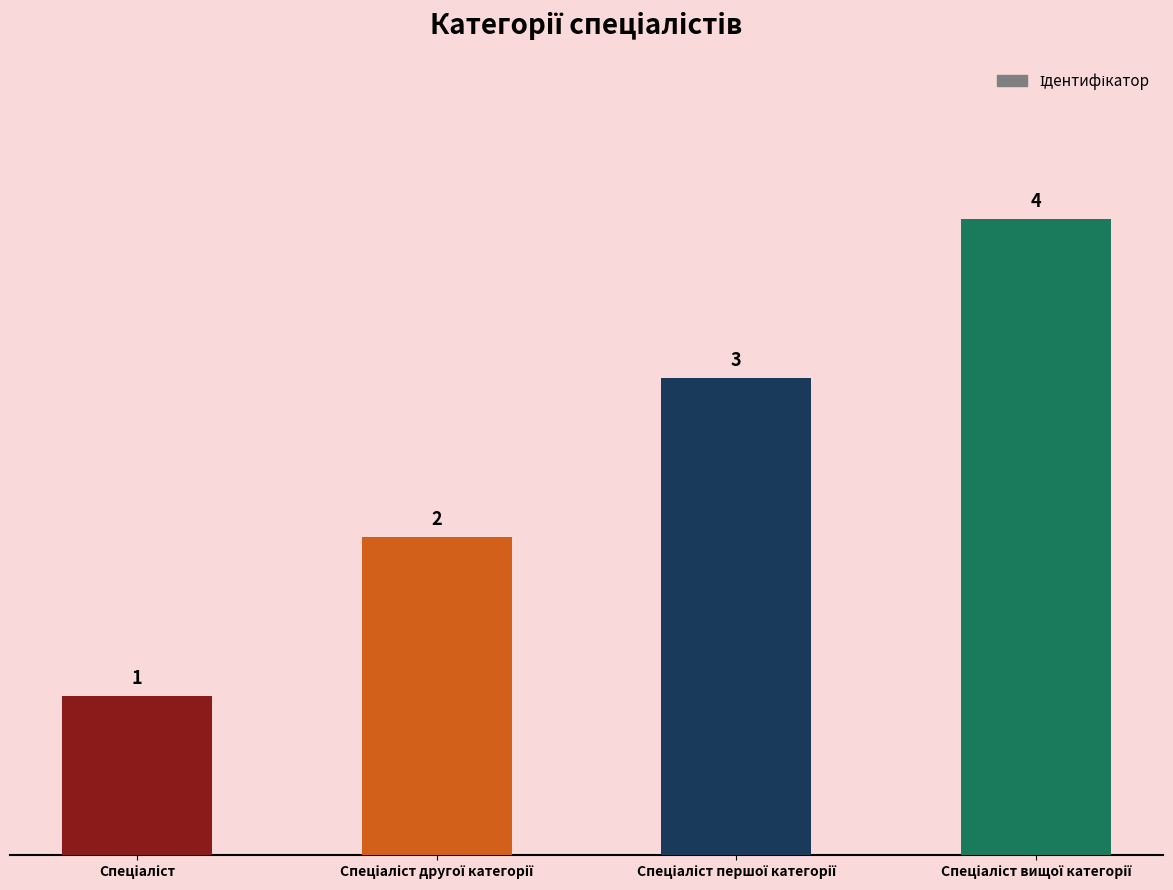

What is the sum of all values?

10